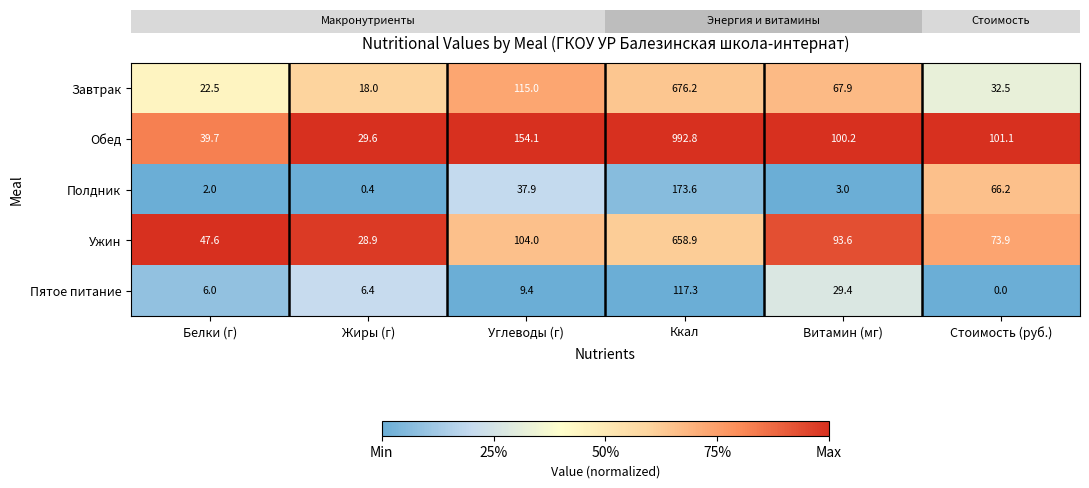

Which series has the largest range (max minus min)?

Обед